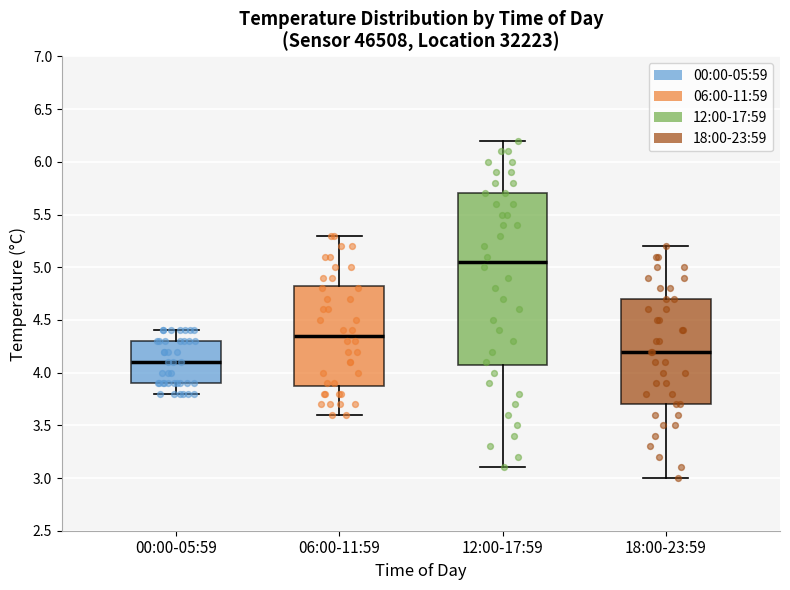

Which box's median line is the lowest?

00:00-05:59